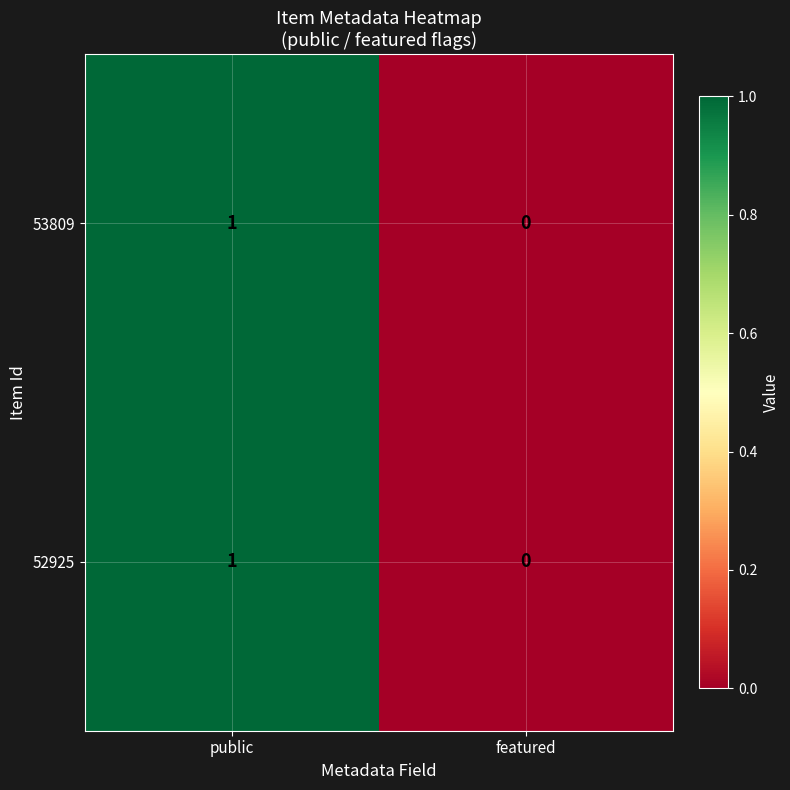

Is the value of 53809 at public greater than the value of 52925 at featured?

Yes